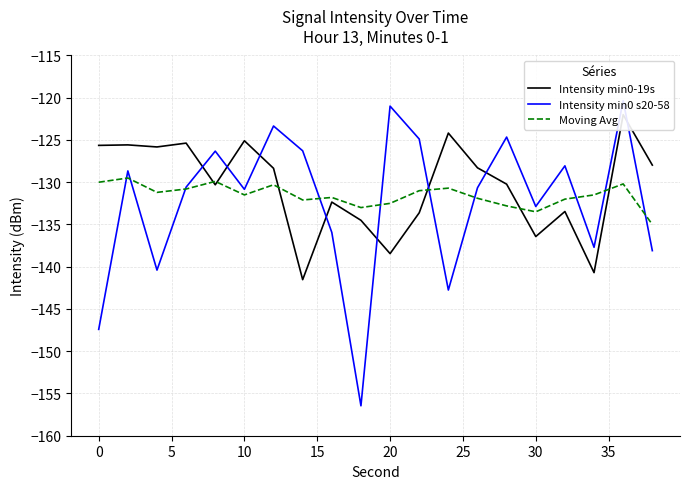

What value does the Moving Avg series have at 30?

-133.5